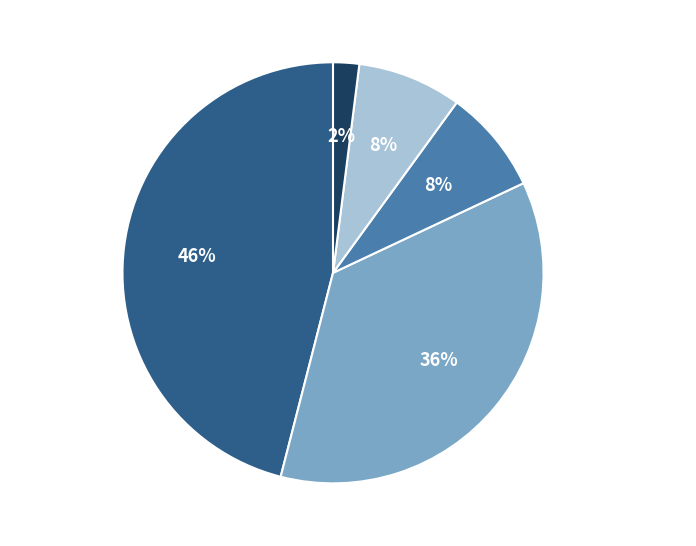

To the nearest percent, what is the average slice percentage?

20%